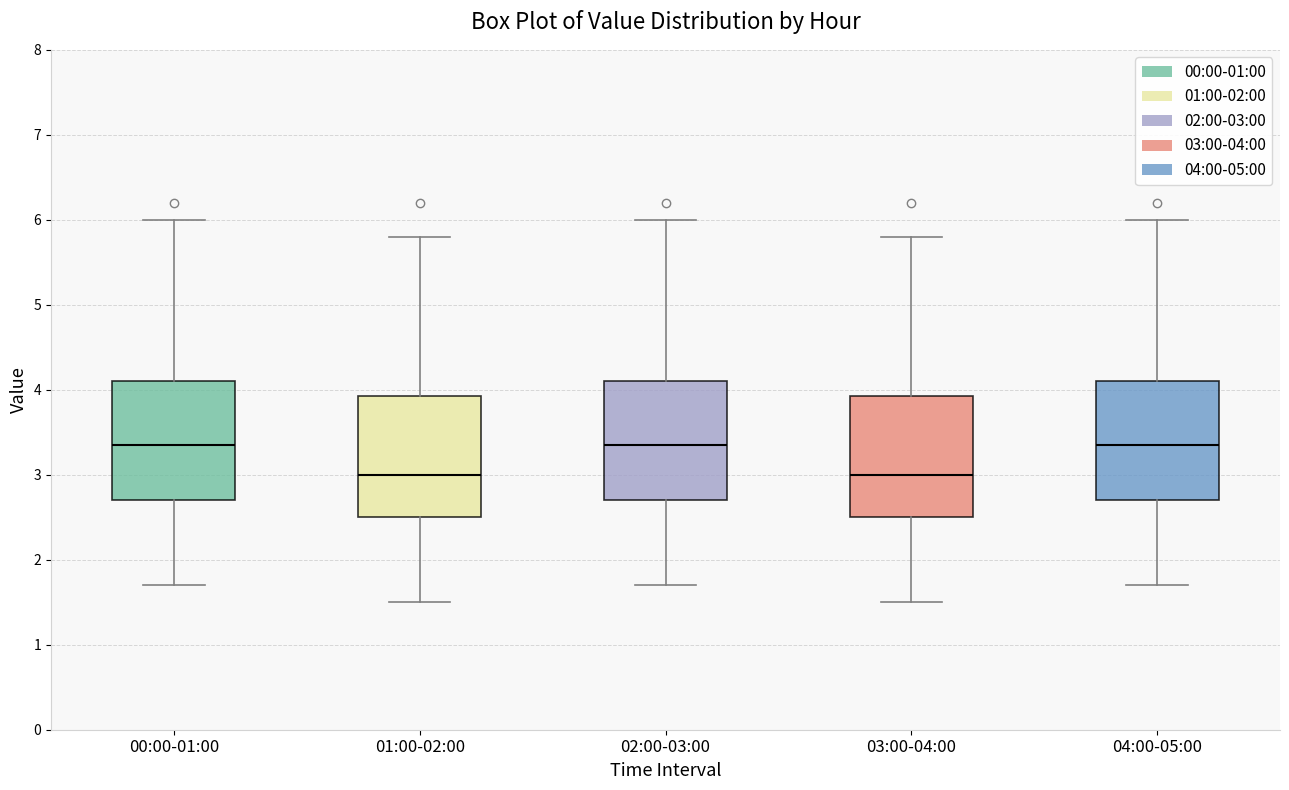

Where is the upper edge of the box for 04:00-05:00 on the y-axis? The values are not printed on the chart, so give them approximately, as read against the axis.

4.1